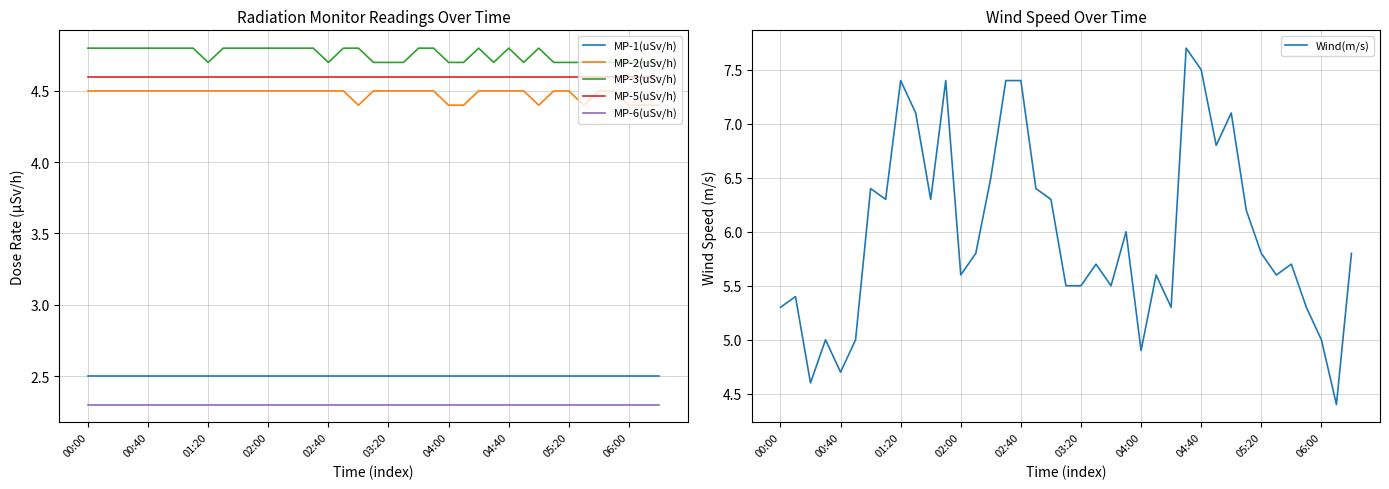

How many lines are shown in the chart?

6